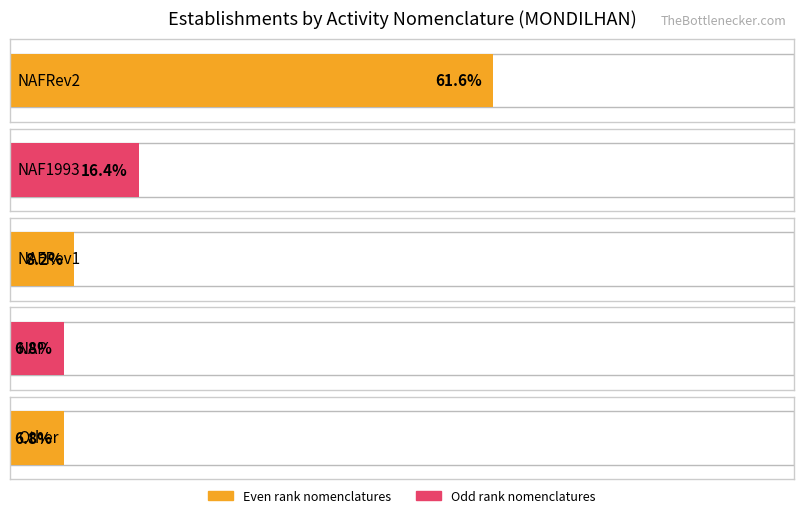

How many series are shown in this chart?

2